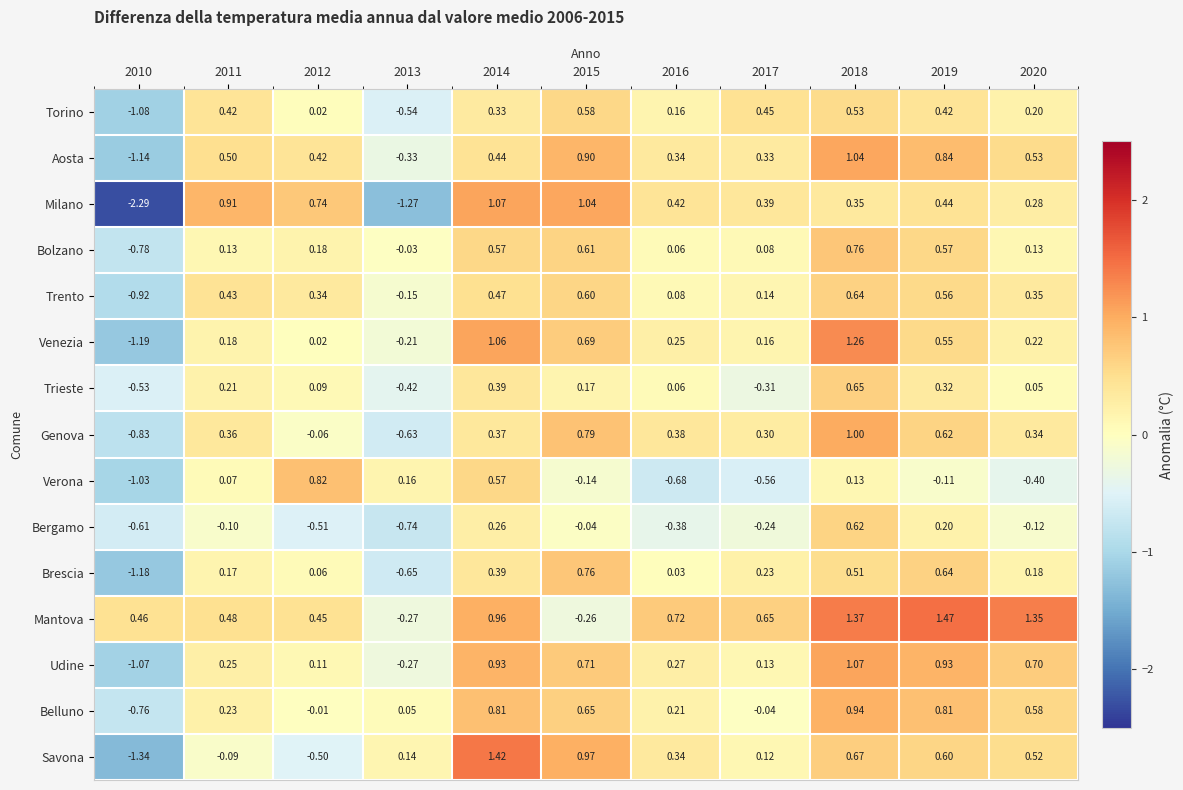

Which series has the largest range (max minus min)?

Milano